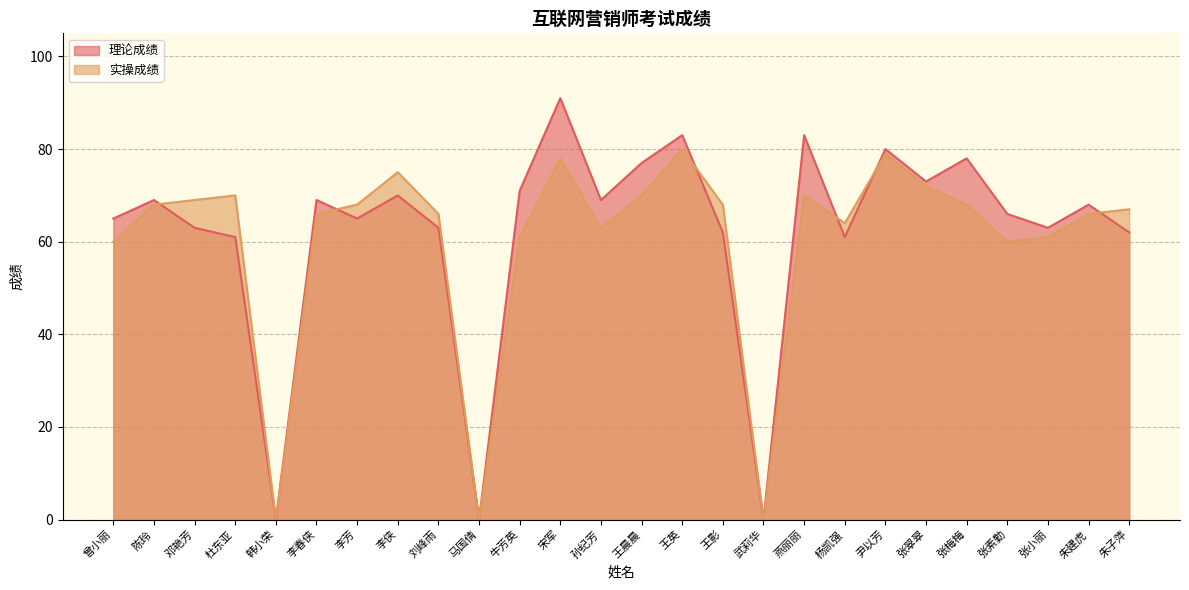

How many data points in 理论成绩 are less than 68?

13